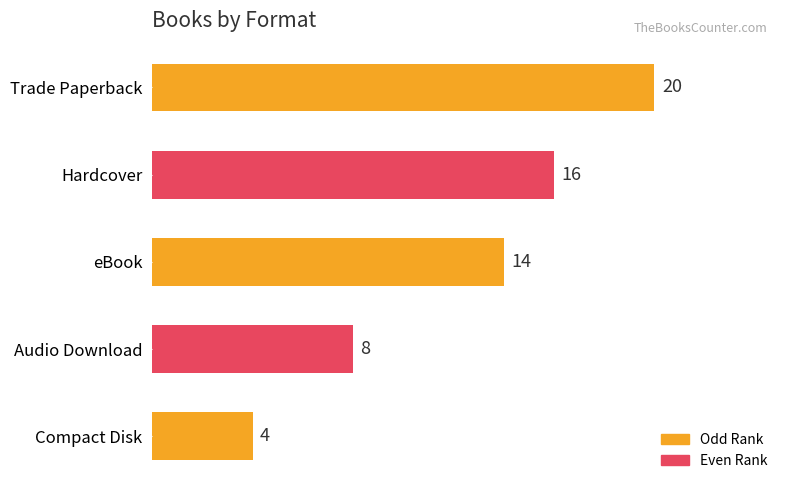

Is it true that the value at Trade Paperback is 12?

False